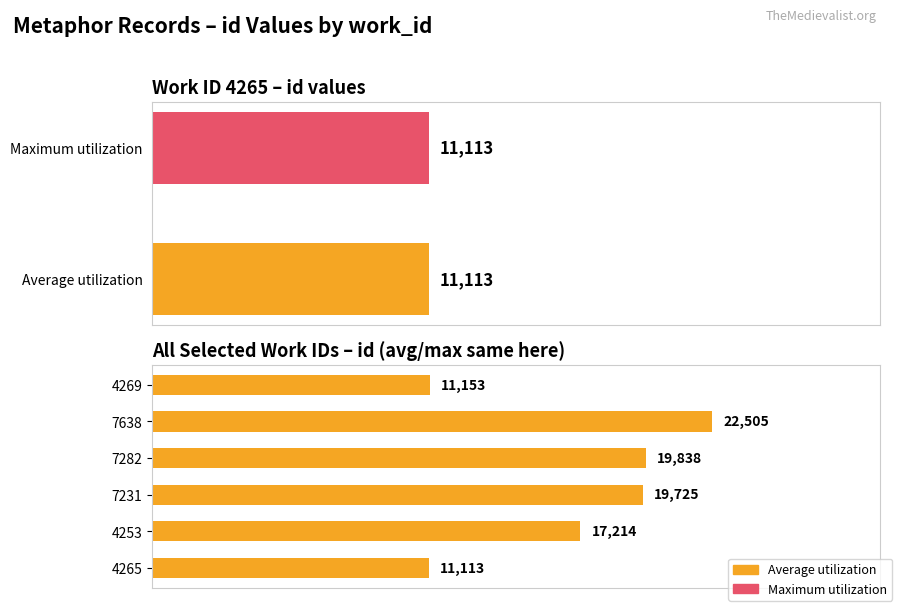

Is it true that the value at 4265 is 19692?

False